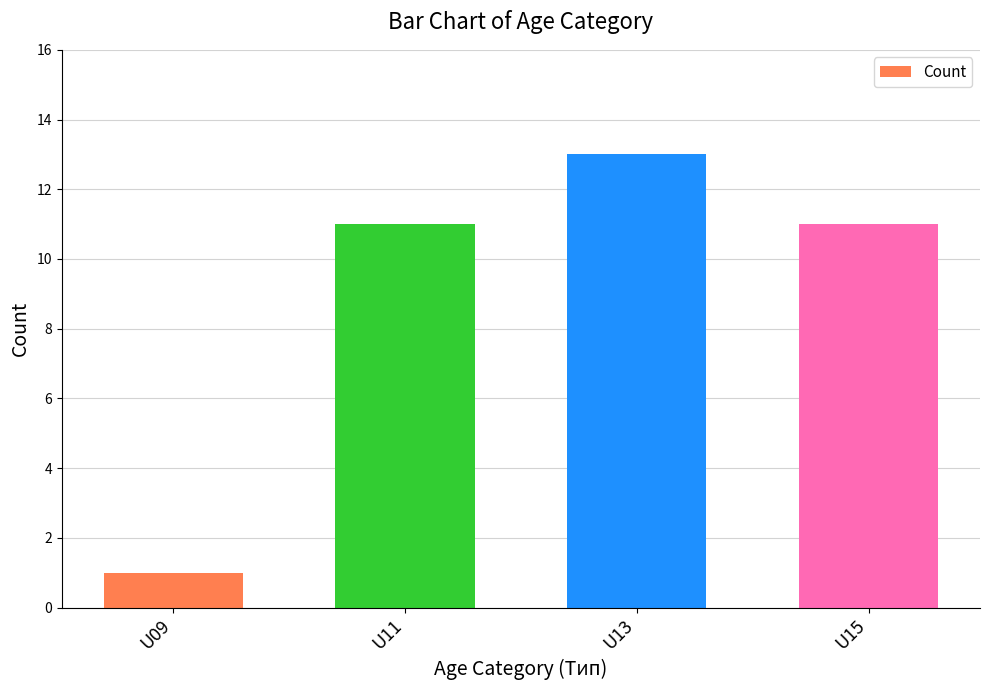

Reading left to right, transcribe all the data shown in this chart.

1	11	13	11